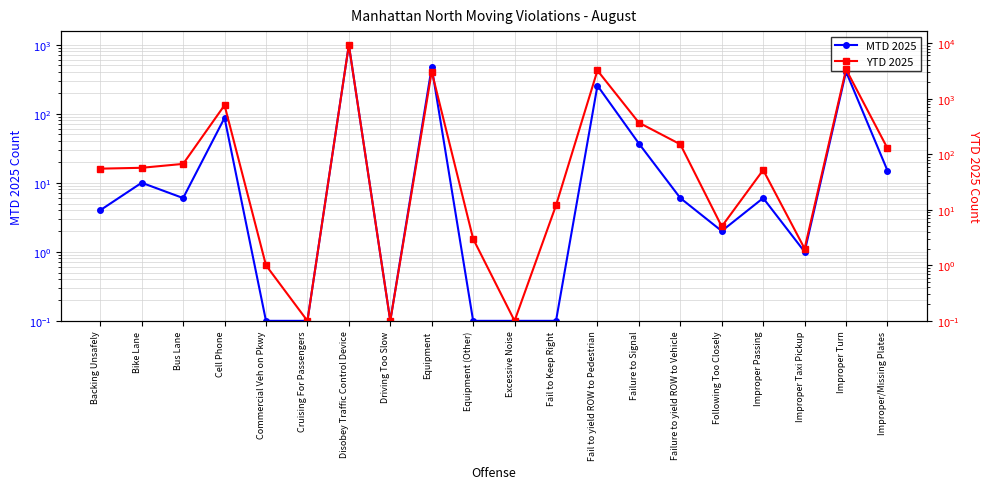

At Cruising For Passengers, list the series in order from largest to smallest.

MTD 2025, YTD 2025